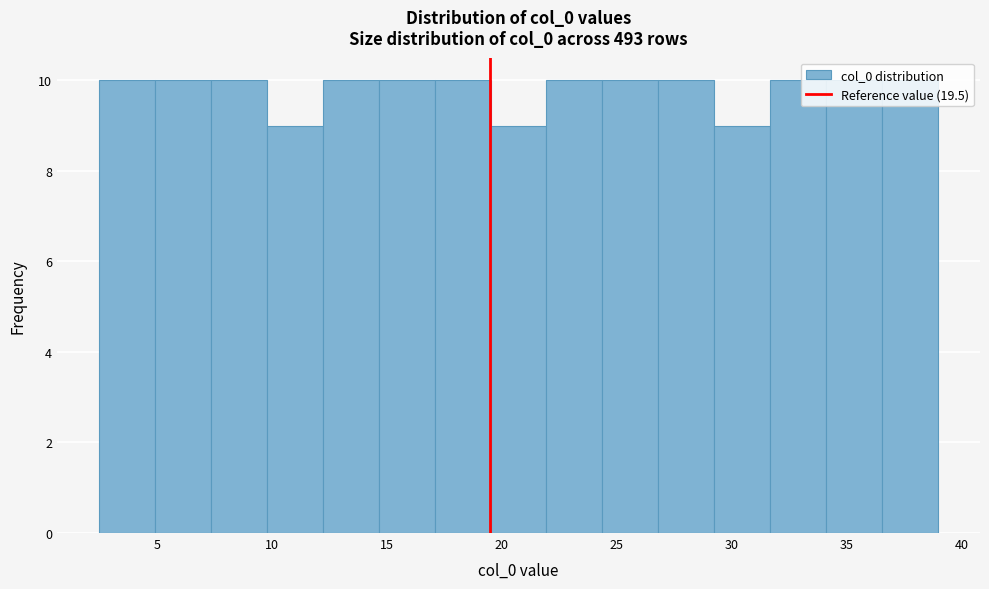

Reading left to right, transcribe this chart: for each bar, give the range it covers on the x-axis and its height. Neither the bar edges nor the heights are printed on the chart, so give them approximately, as read against the axes.

2.5 to 5.0: 10
5.0 to 7.5: 10
7.5 to 10.0: 10
10.0 to 12.0: 9
12.0 to 14.5: 10
14.5 to 17.0: 10
17.0 to 19.5: 10
19.5 to 22.0: 9
22.0 to 24.5: 10
24.5 to 27.0: 10
27.0 to 29.0: 10
29.0 to 31.5: 9
31.5 to 34.0: 10
34.0 to 36.5: 10
36.5 to 39.0: 10